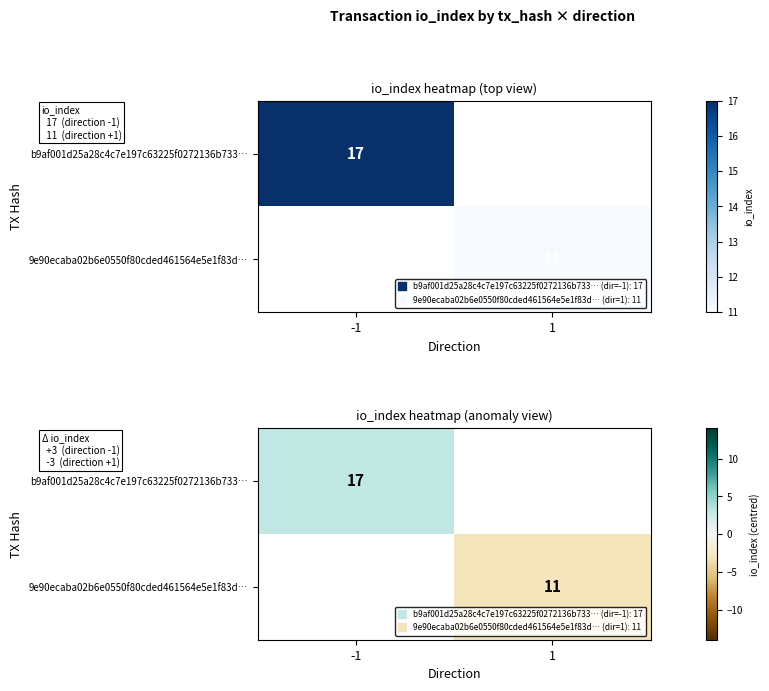

Rank the categories by b9af001d25a28c4c7e197c63225f0272136b733… value from highest to lowest.

-1, 1